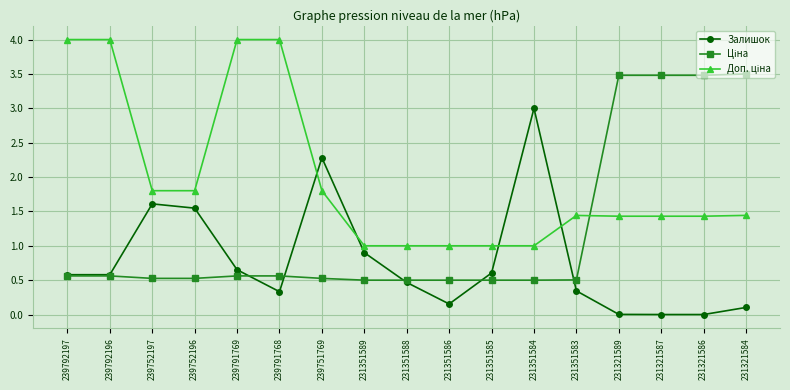

How many series are shown in this chart?

3